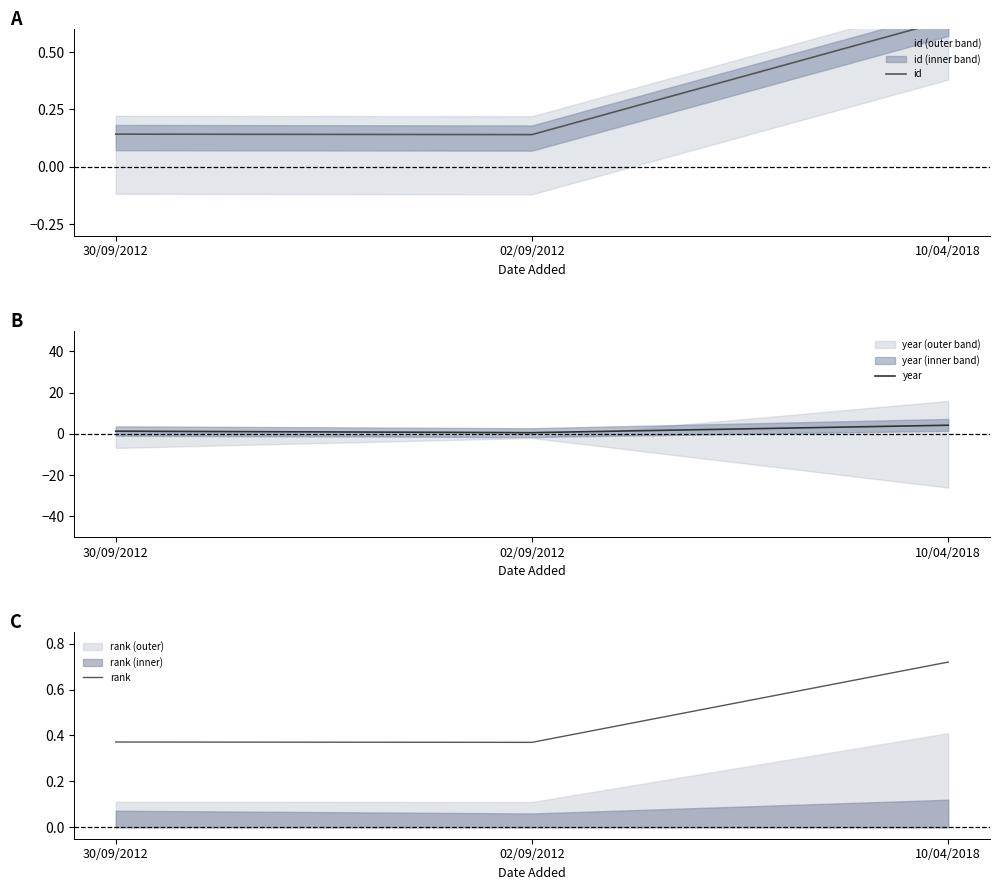

List the labels in order of year value, largest first.

10/04/2018, 30/09/2012, 02/09/2012